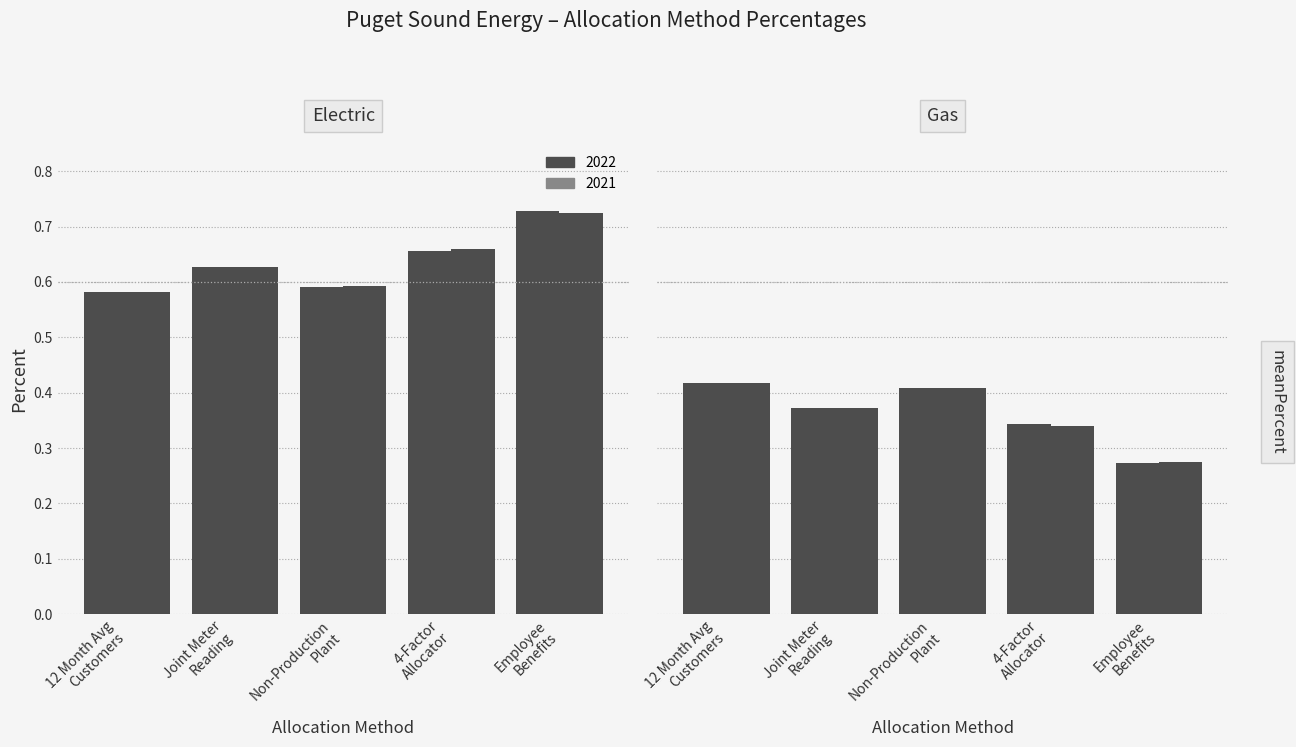

Reading left to right, list all the values displayed in this chart.

Electric 2022: 0.6	0.6	0.6	0.7	0.7
Electric 2021: 0.6	0.6	0.6	0.7	0.7
Gas 2022: 0.4	0.4	0.4	0.3	0.3
Gas 2021: 0.4	0.4	0.4	0.3	0.3